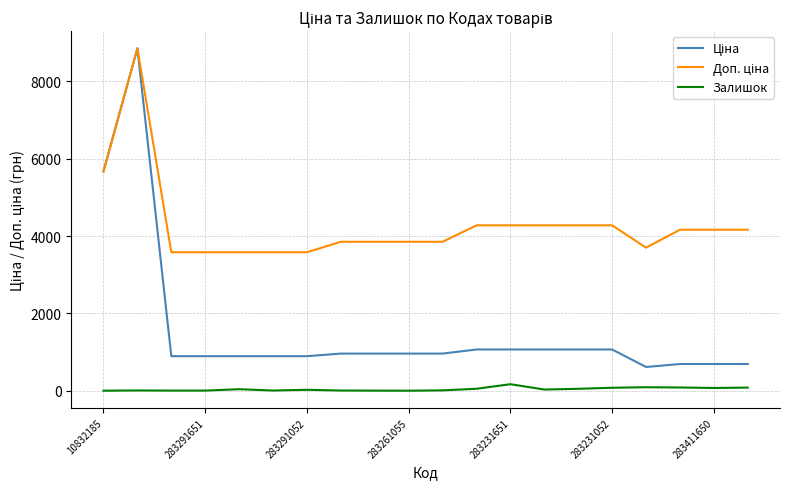

The Залишок series shows 80.0 at 283231052. True or false?

True